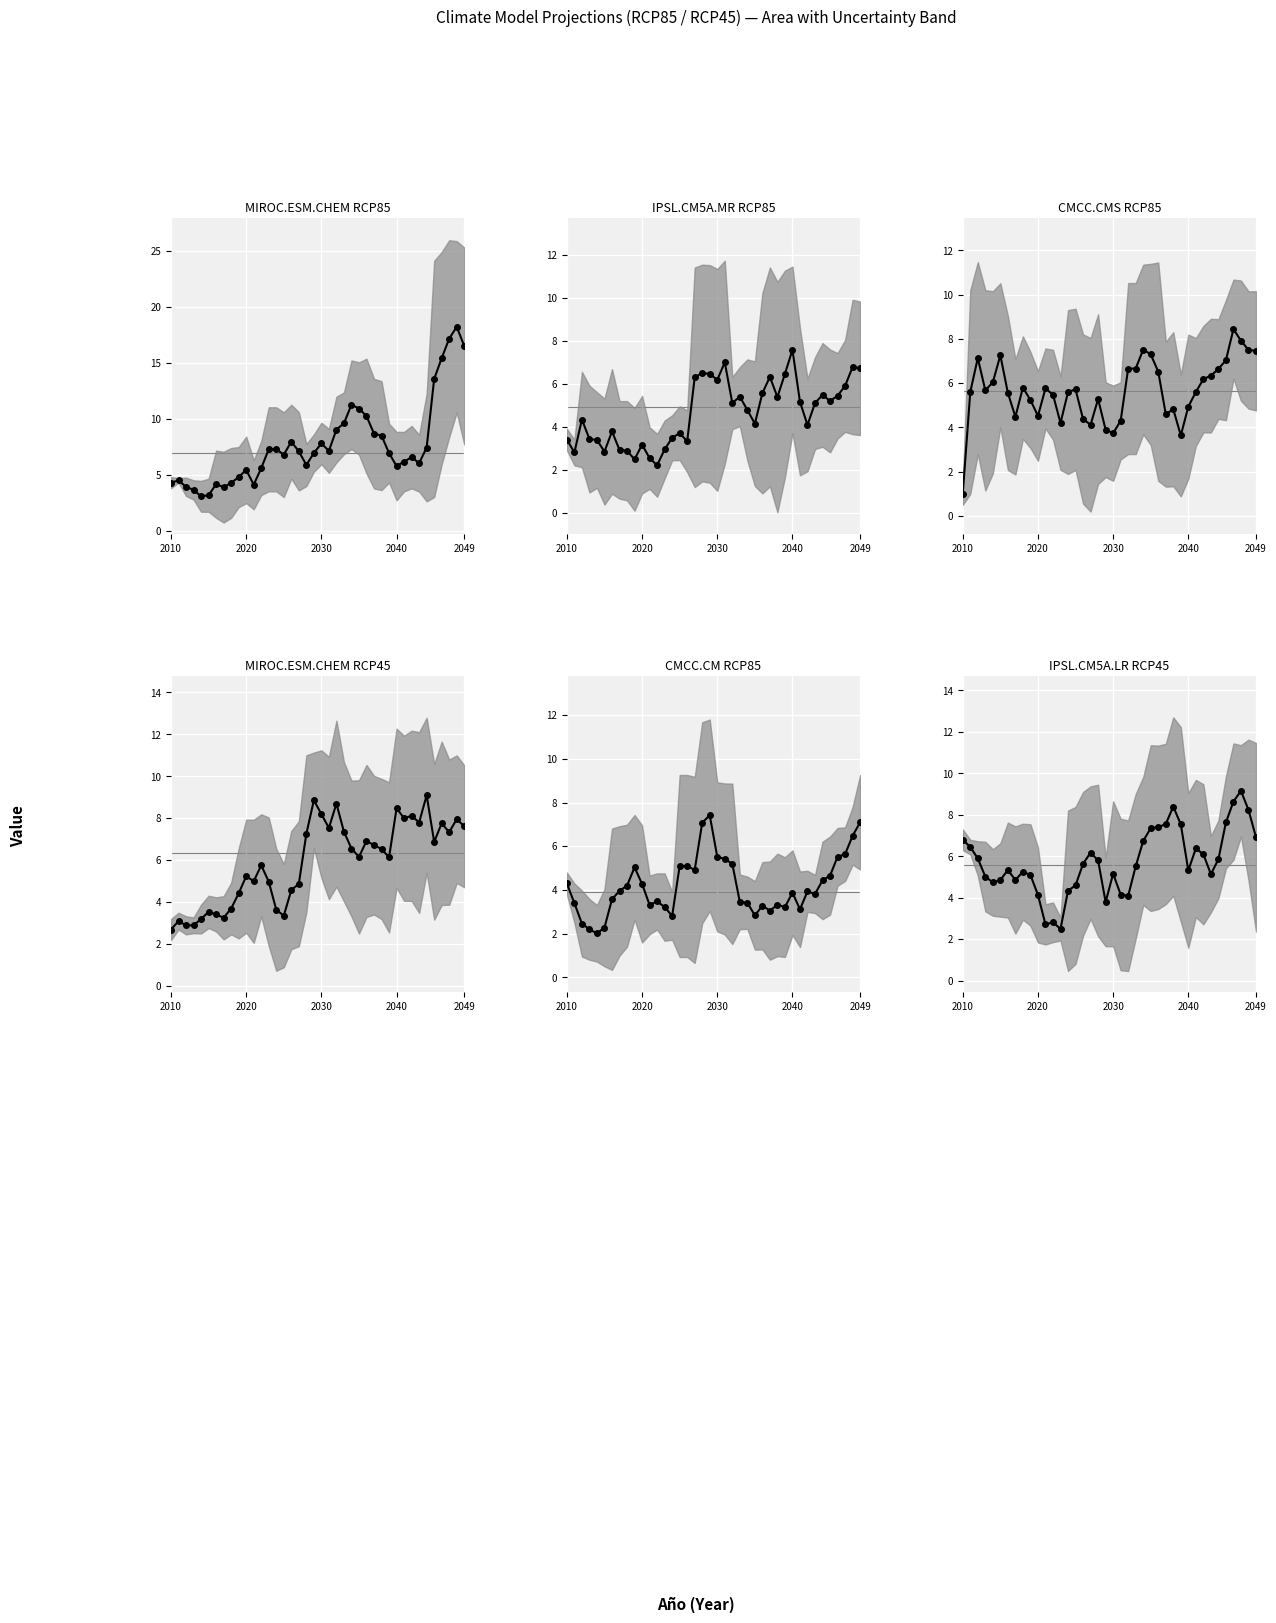

How many values in the IPSL.CM5A.MR_RCP85 (mean) series are below 5?

20